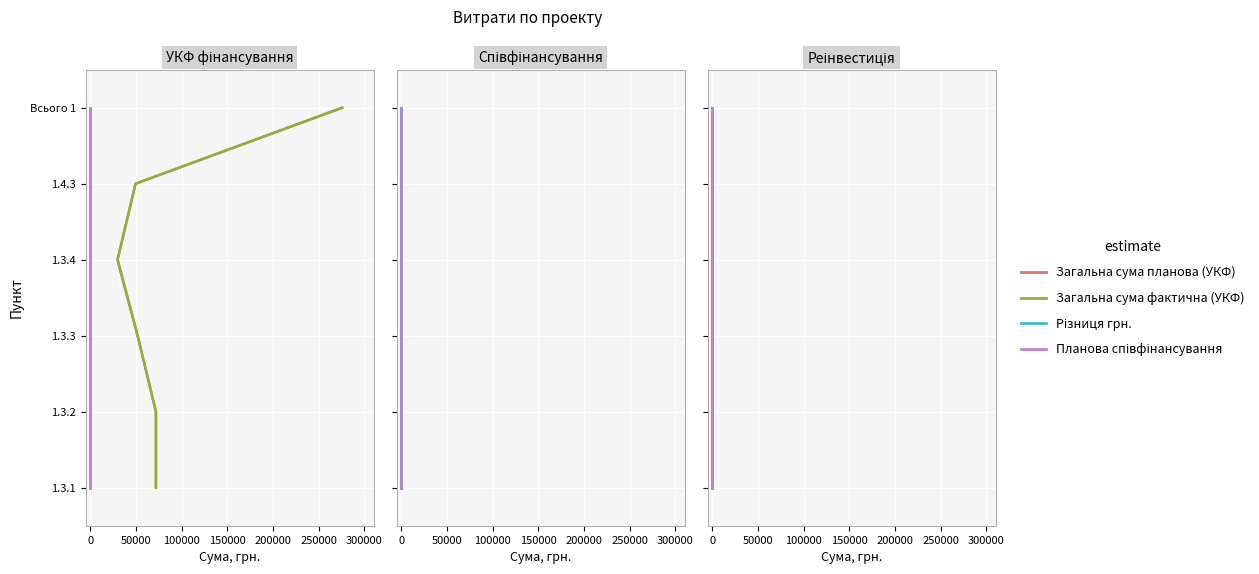

True or false: Планова співфінансування has more than 2 interior local peaks.

False